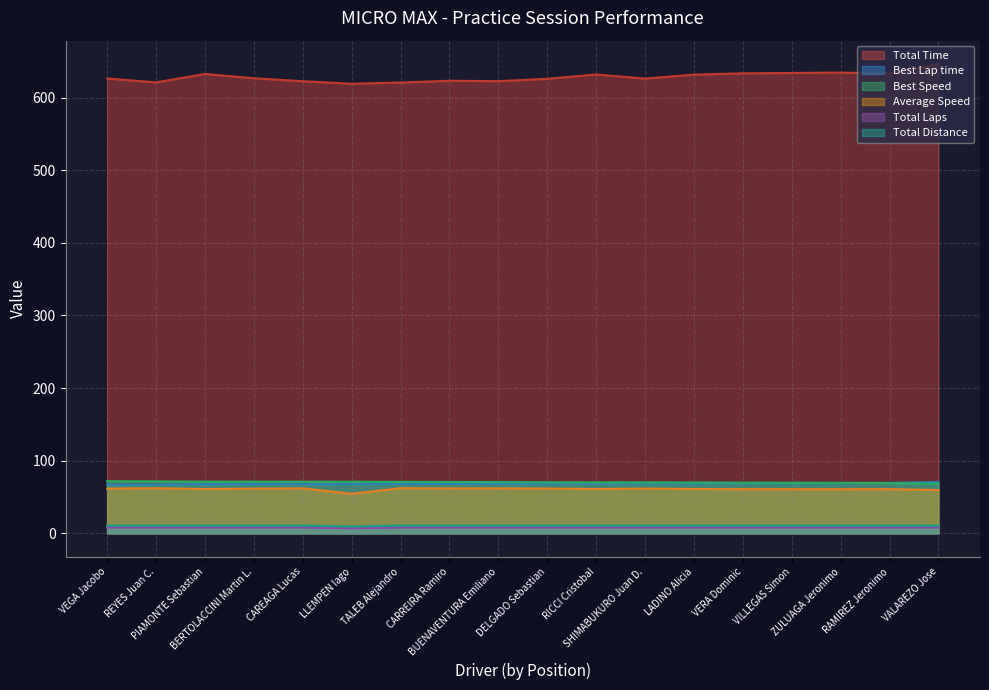

Rank the series by their maximum value, from highest to lowest.

Total Time, Best Speed, Best Lap time, Average Speed, Total Distance, Total Laps